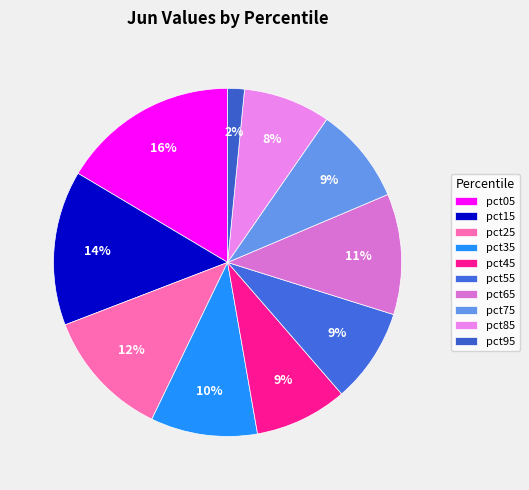

How many slices are in this pie chart?

10